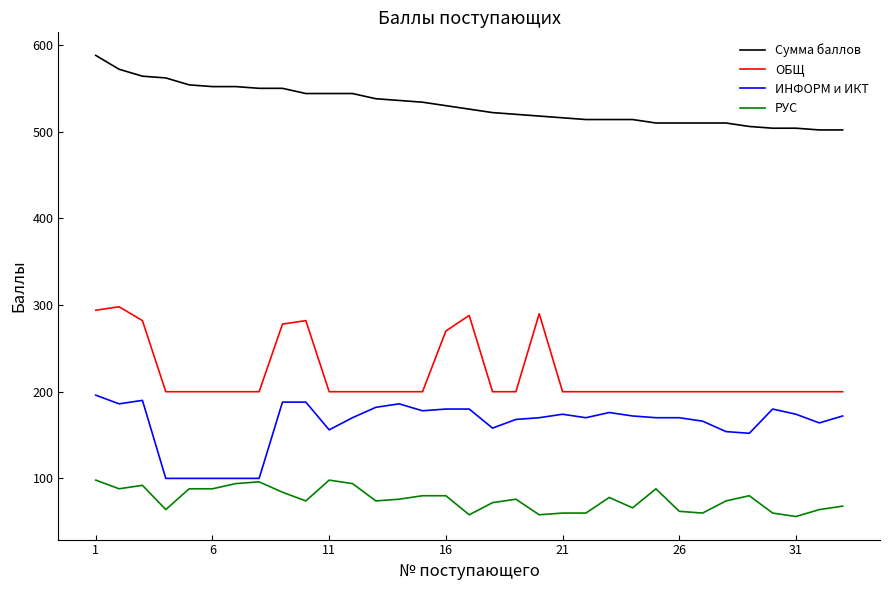

Rank the series by their maximum value, from lowest to highest.

РУС, ИНФОРМ и ИКТ, ОБЩ, Сумма баллов